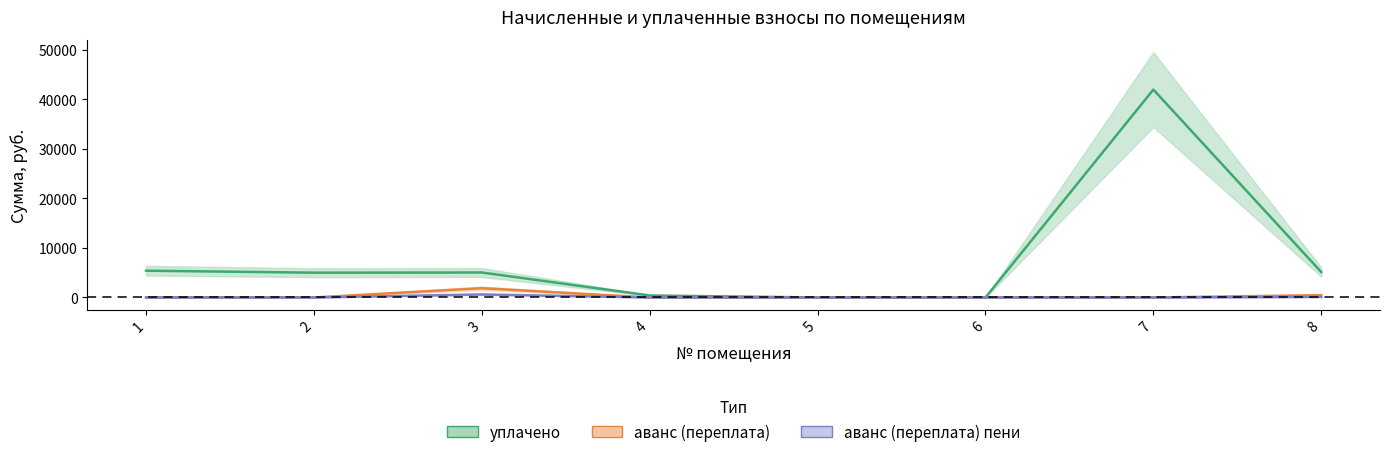

At how many categories does at least one series exceed 38289?

1